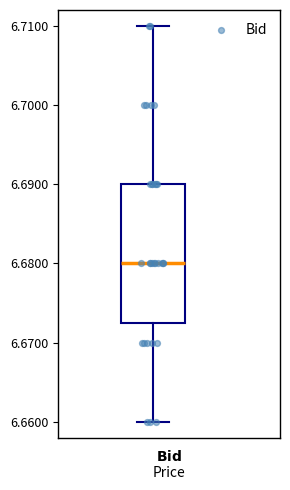

Transcribe this box plot: give where the median line is, the range the box spans, and where the two whiskers end, as read against the y-axis. The values are not printed on the chart, so give them approximately, as read against the axis.

median 6.680, box 6.673 to 6.690, whiskers 6.660 to 6.710